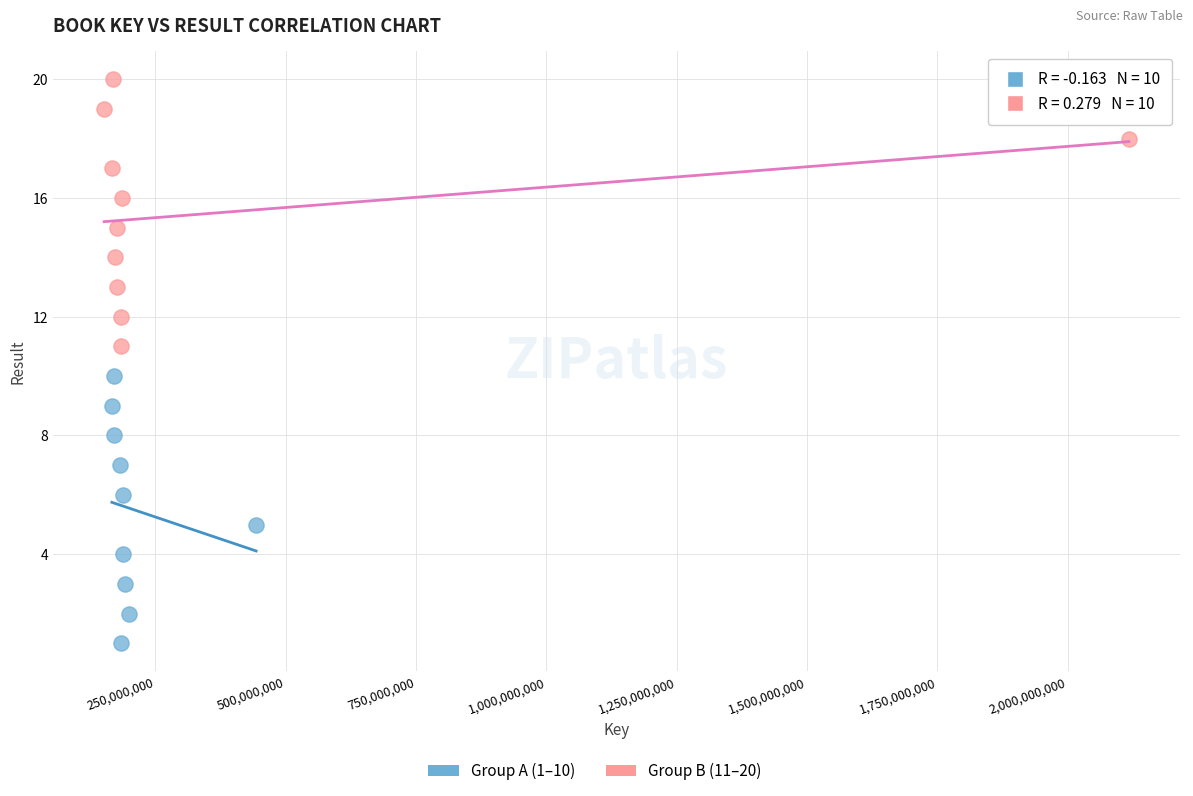

Which series reaches the minimum Y coordinate?

Group A (1–10)